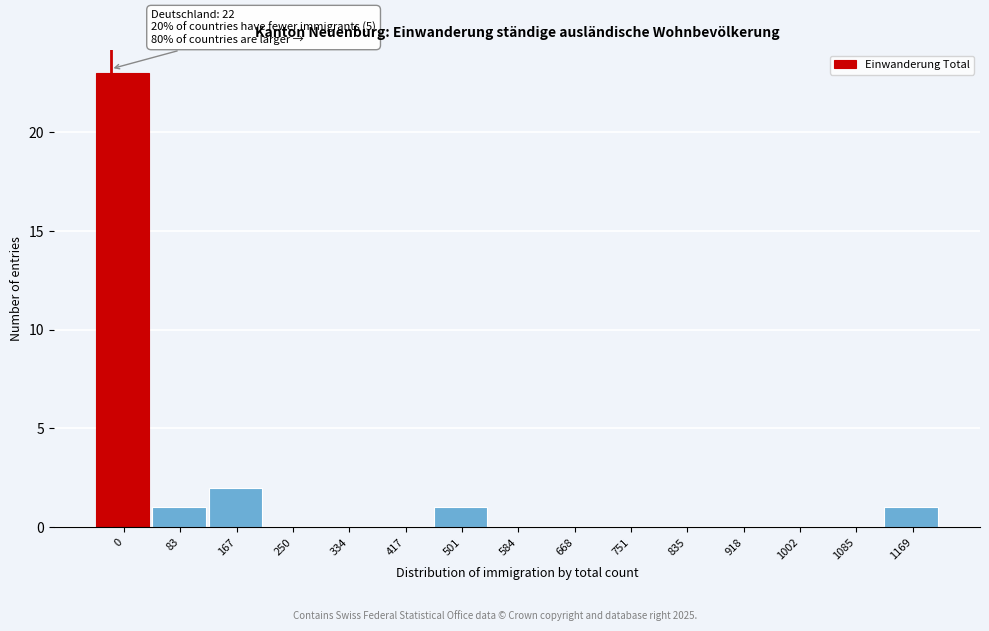

Reading left to right, what are all the values shown in this chart?

0=23	83=1	167=2	250=0	334=0	417=0	501=1	584=0	668=0	751=0	835=0	918=0	1002=0	1085=0	1169=1